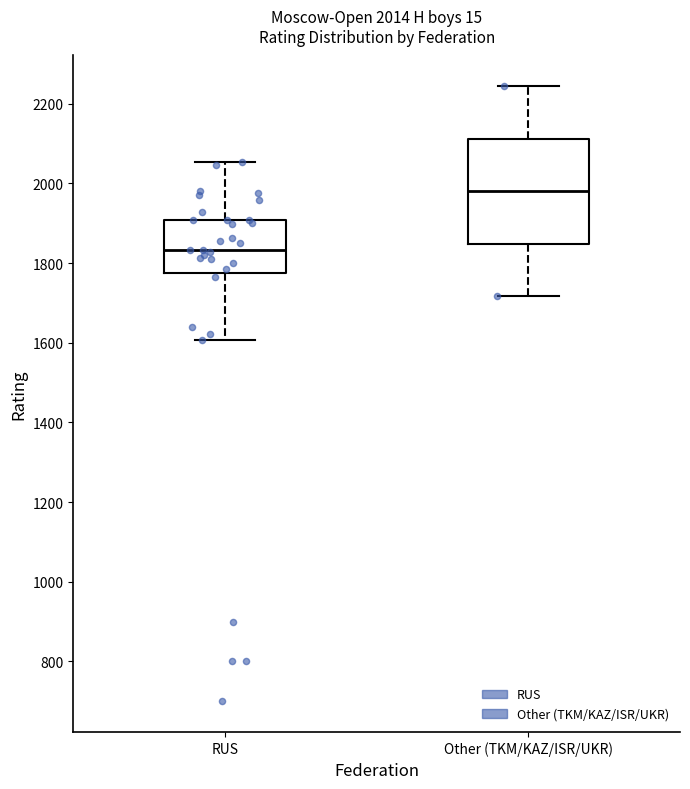

Which box has the highest median line?

Other (TKM/KAZ/ISR/UKR)